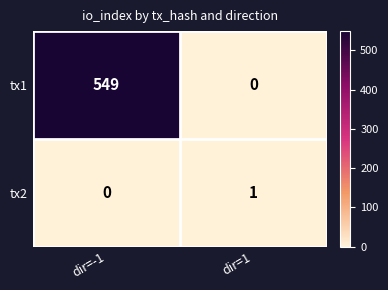

Which series has the largest range (max minus min)?

tx1